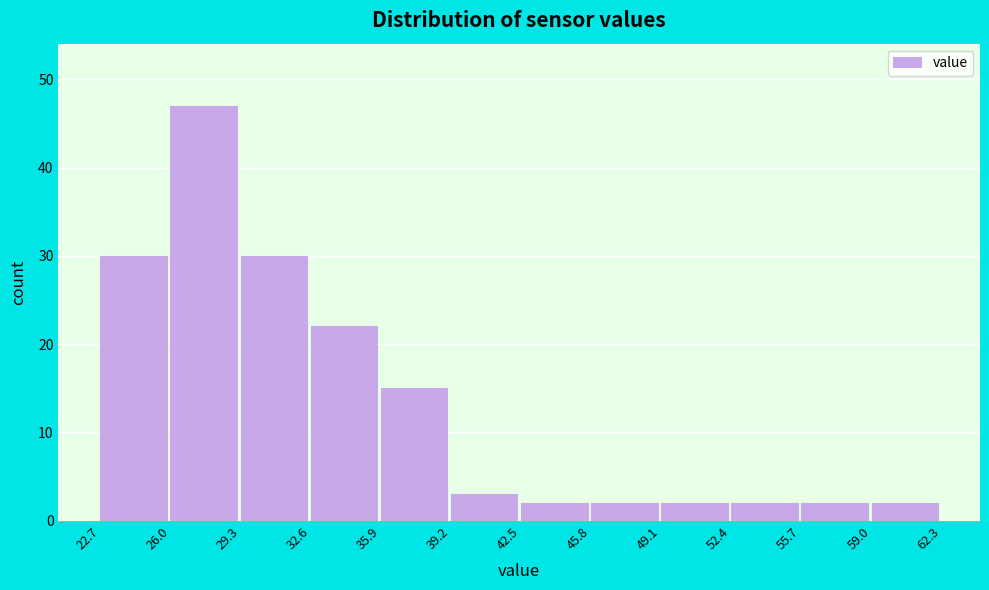

Reading left to right, transcribe this chart: for each bar, give the range it covers on the x-axis and its height. The values are not printed on the chart, so give them approximately, as read against the axis.

22.7 to 26.0: 30
26.0 to 29.3: 47
29.3 to 32.6: 30
32.6 to 35.9: 22
35.9 to 39.2: 15
39.2 to 42.5: 3
42.5 to 45.8: 2
45.8 to 49.1: 2
49.1 to 52.4: 2
52.4 to 55.7: 2
55.7 to 59.0: 2
59.0 to 62.3: 2